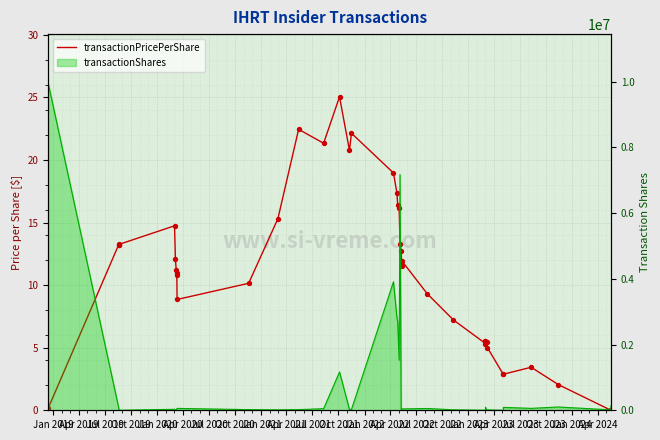

At which category is the sum across all series the highest?

Jan 2019